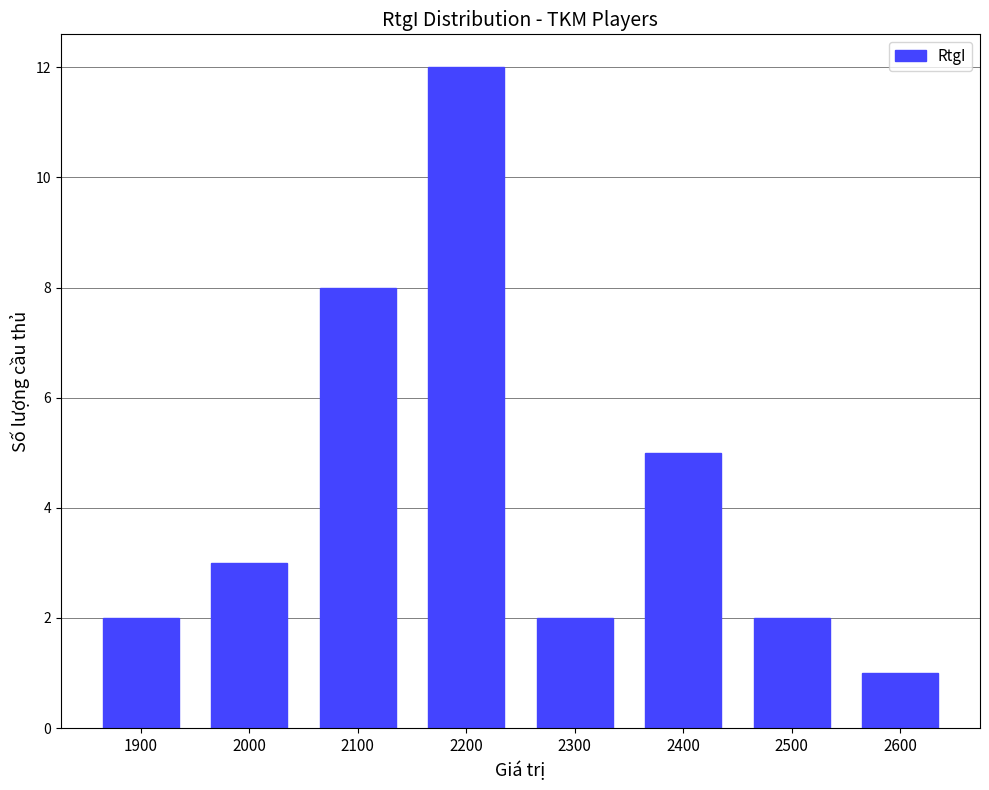

Which label corresponds to the smallest value in the chart?

2600